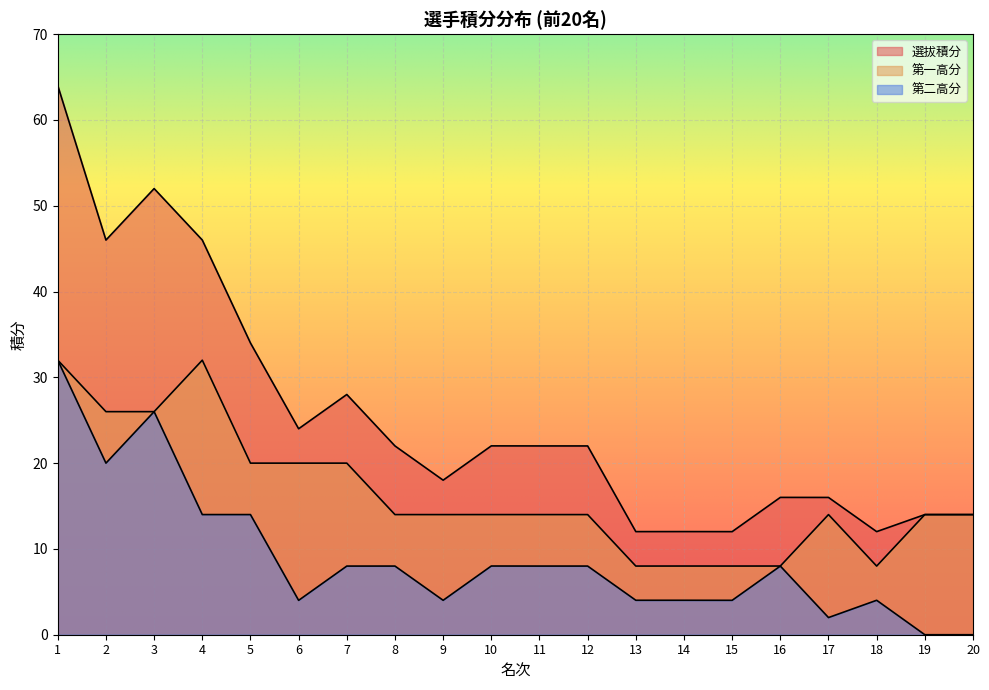

What is the spread (max minus min) of values at 16?

8.0